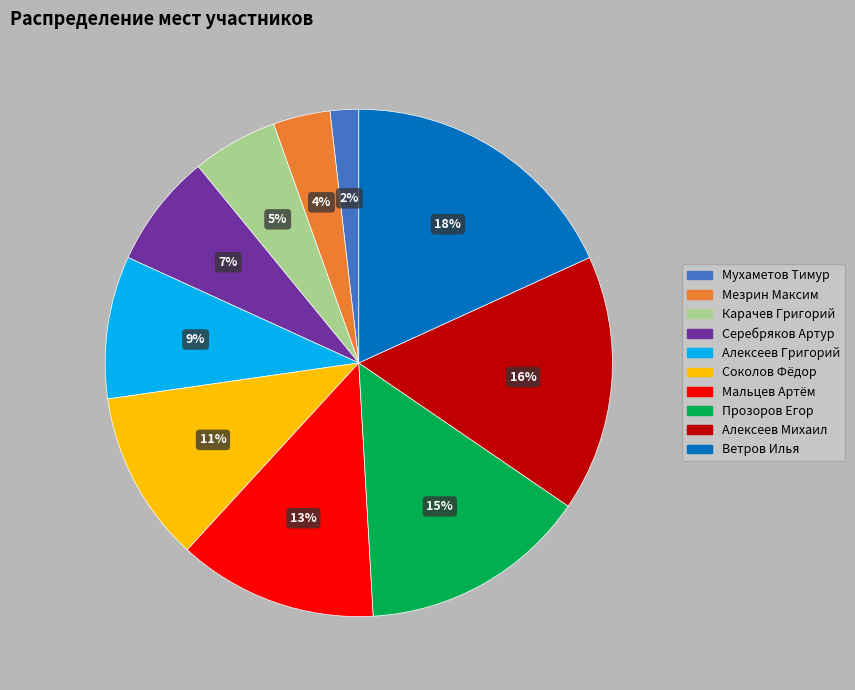

Does any single category account for the majority?

No